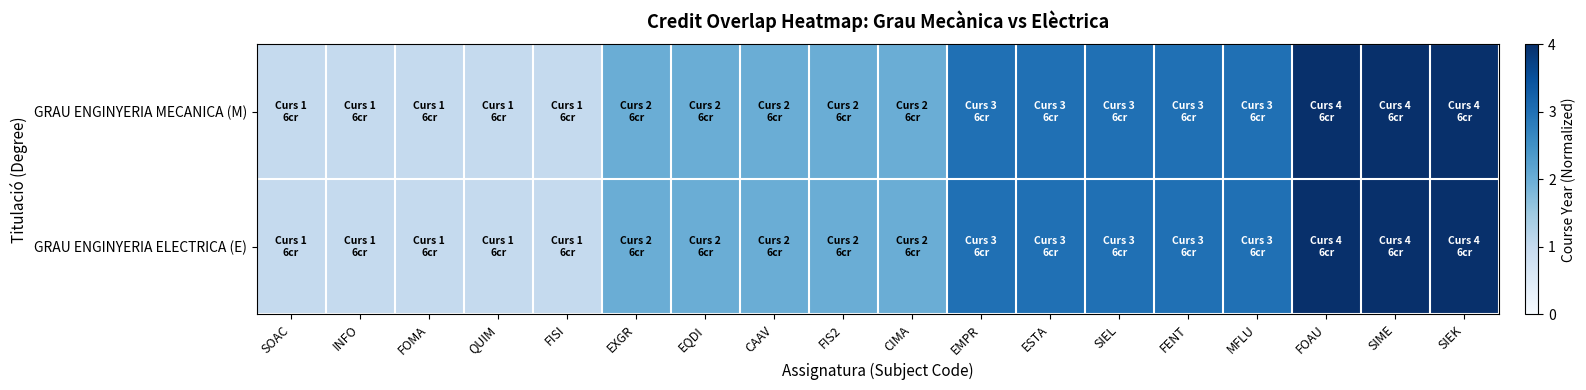

At which category does the chart reach its minimum across all series?

SOAC